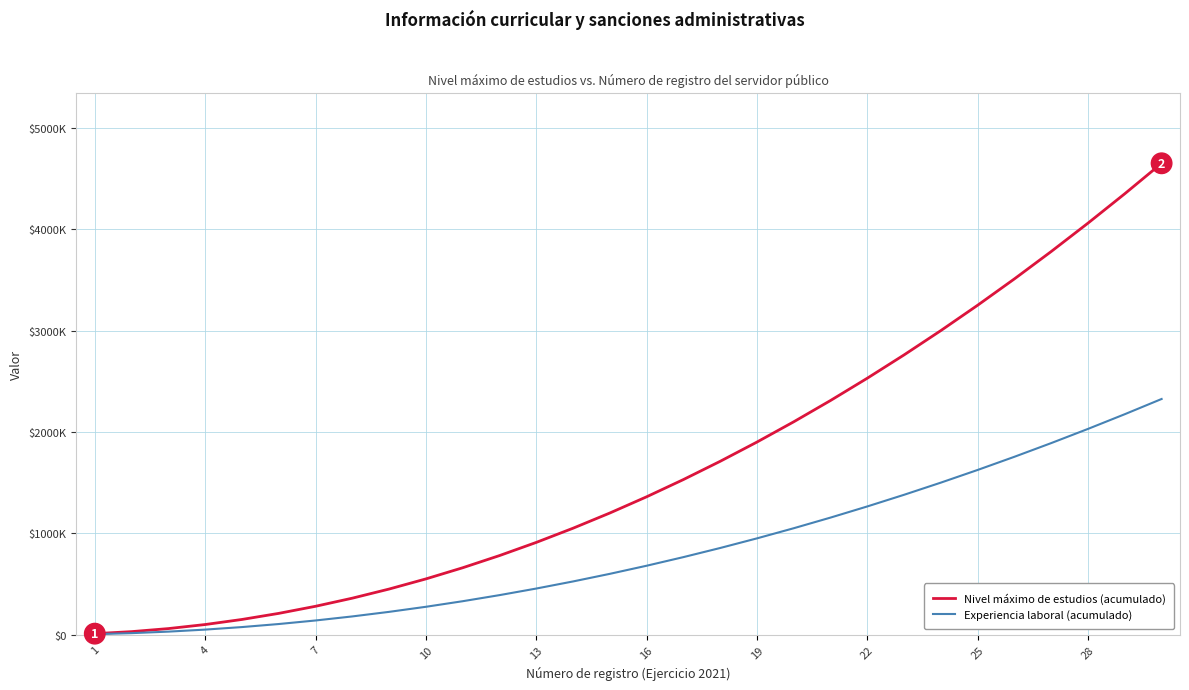

What are all the series names shown in the legend?

Nivel máximo de estudios (acumulado), Experiencia laboral (acumulado)